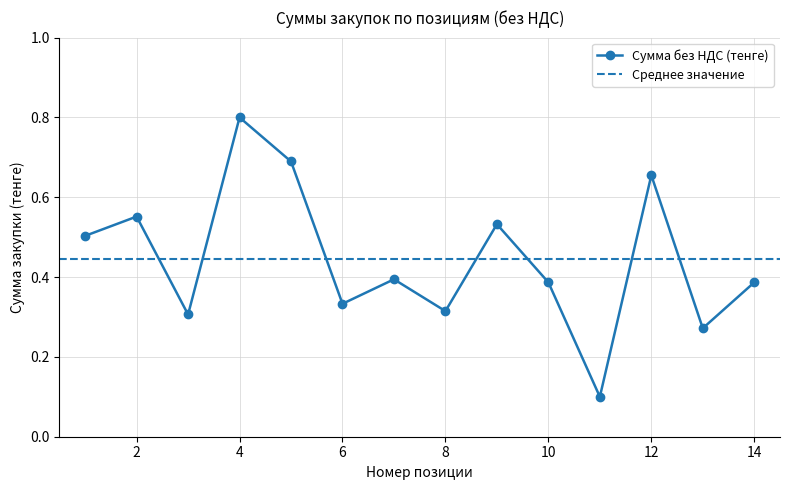

True or false: the data has more than 2 interior local peaks.

True